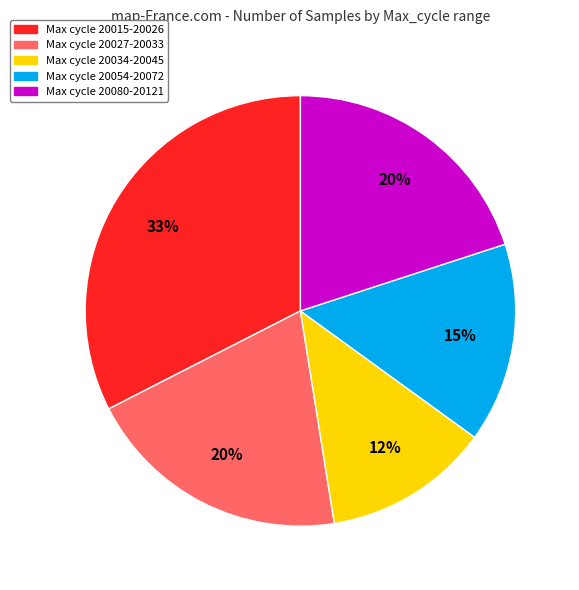

Is there a majority slice in this chart?

No